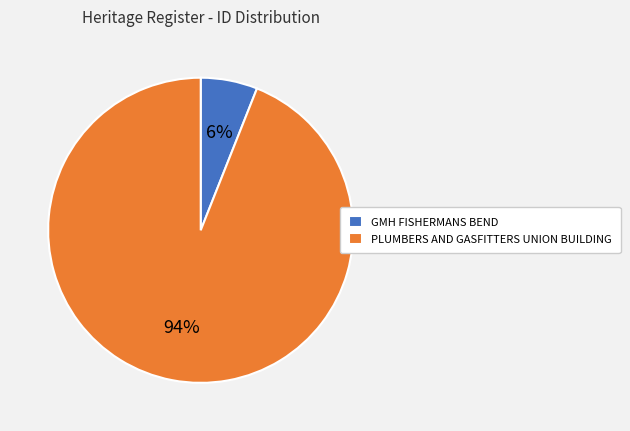

To the nearest percent, what is the combined percentage of GMH FISHERMANS BEND and PLUMBERS AND GASFITTERS UNION BUILDING?

100%